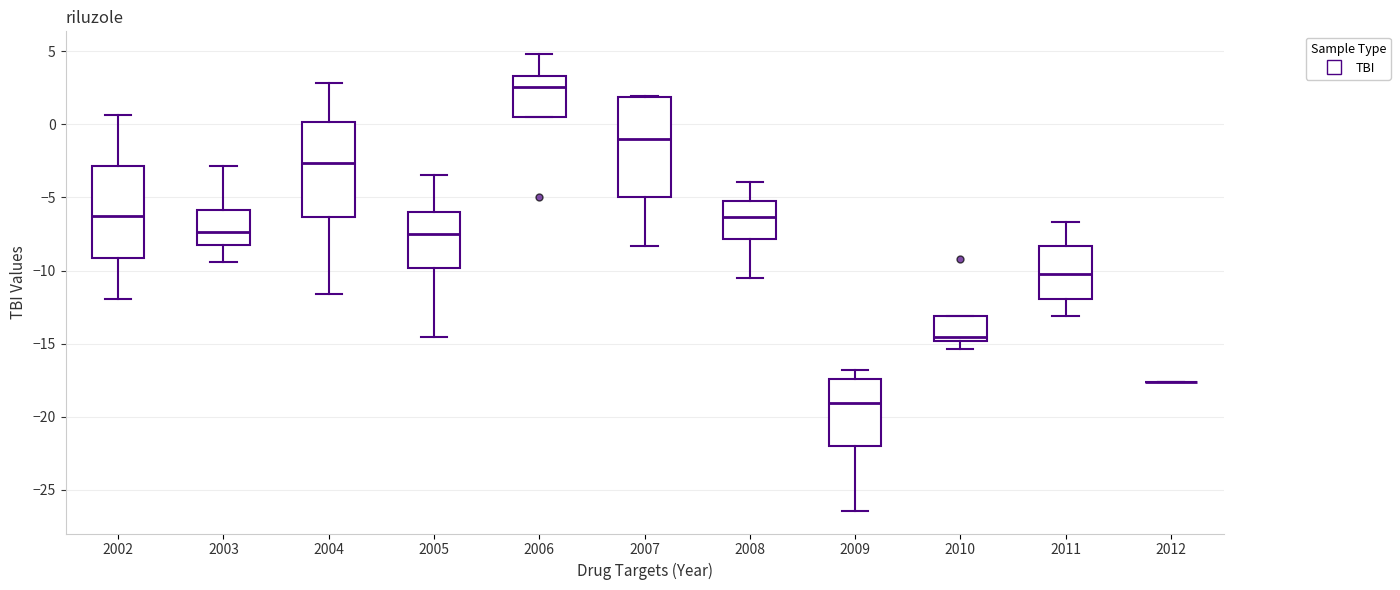

Reading left to right, read every box against the y-axis: the position of its median line, the range the box covers, and the ends of its whiskers. The values are not printed on the chart, so give them approximately, as read against the axis.

2002: median -6.5, box -9.0 to -3.0, whiskers -12.0 to 0.5
2003: median -7.5, box -8.5 to -6.0, whiskers -9.5 to -3.0
2004: median -2.5, box -6.5 to 0.0, whiskers -11.5 to 3.0
2005: median -7.5, box -10.0 to -6.0, whiskers -14.5 to -3.5
2006: median 2.5, box 0.5 to 3.5, whiskers 0.5 to 5.0
2007: median -1.0, box -5.0 to 2.0, whiskers -8.5 to 2.0
2008: median -6.5, box -8.0 to -5.0, whiskers -10.5 to -4.0
2009: median -19.0, box -22.0 to -17.5, whiskers -26.5 to -17.0
2010: median -14.5, box -15.0 to -13.0, whiskers -15.5 to -13.0
2011: median -10.0, box -12.0 to -8.5, whiskers -13.0 to -6.5
2012: box collapsed to a line at -17.5, whiskers -17.5 to -17.5